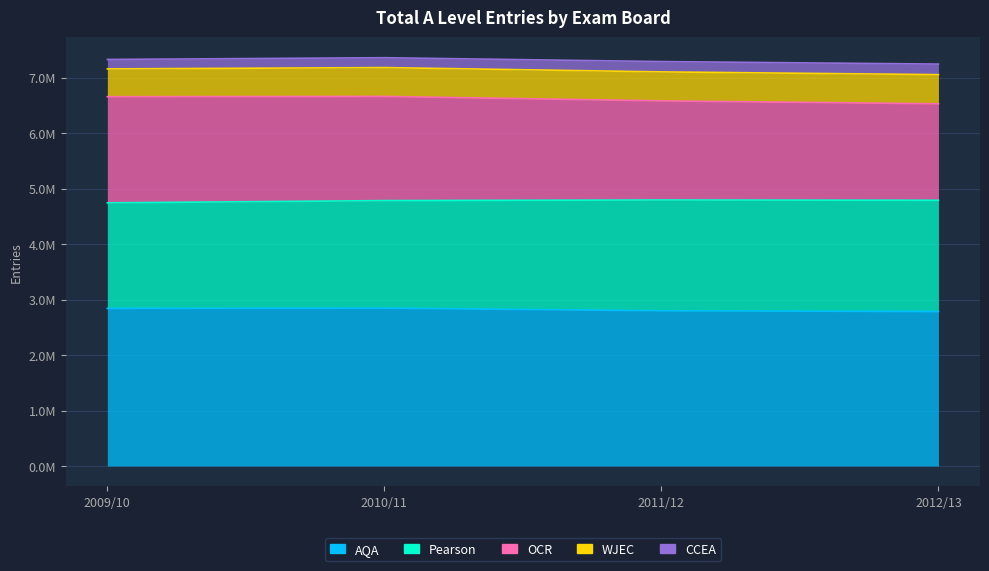

Reading left to right, transcribe all the data shown in this chart.

AQA: 2839600	2844300	2797800	2783700
Pearson: 1903100	1938700	1996600	2005300
OCR: 1912500	1877600	1786000	1738200
WJEC: 501300	519800	522400	525900
CCEA: 170600	177900	185800	190500